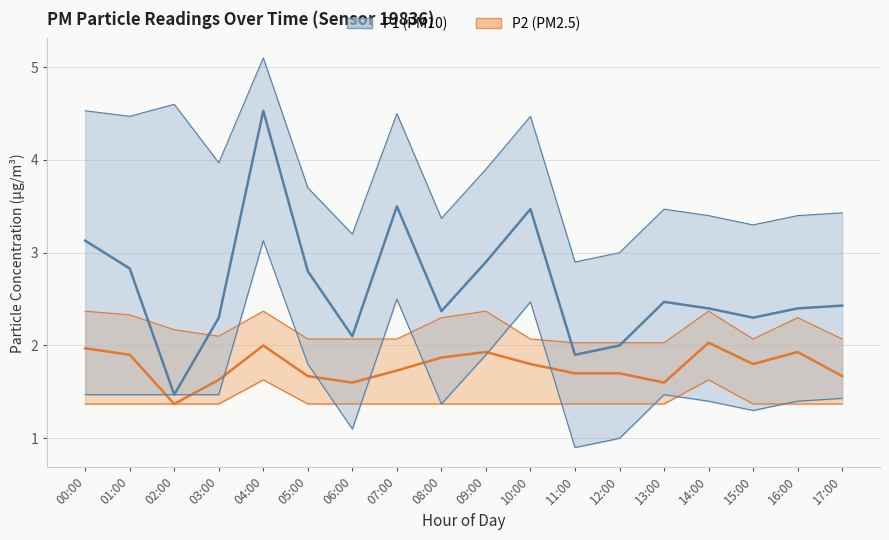

What is the highest value of the P1 series?

4.5